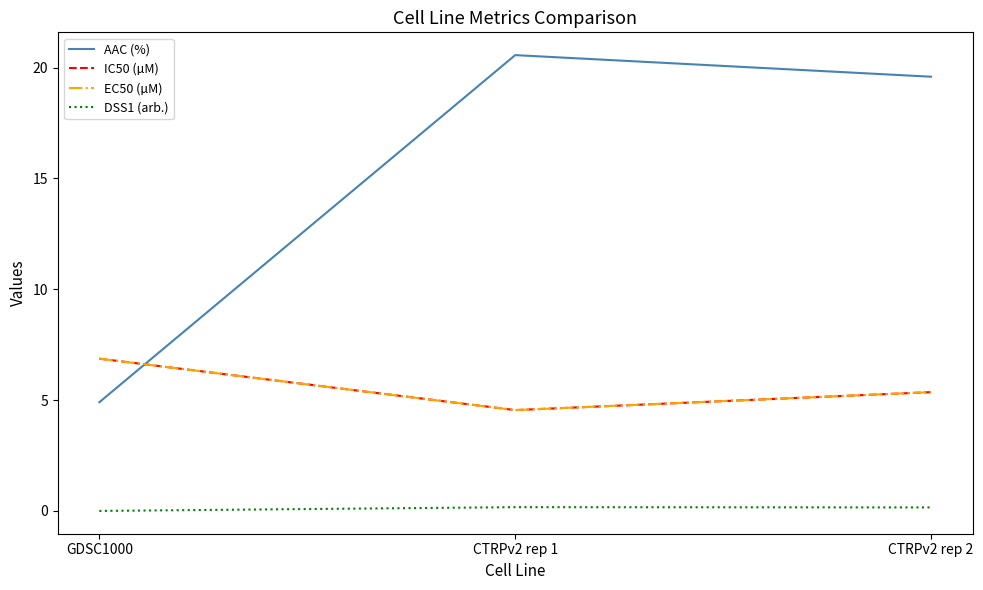

Does the chart have visible grid lines?

No